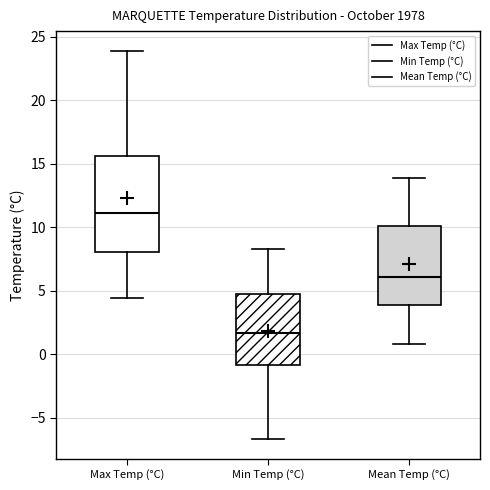

Which box is the tallest, from its lower edge to its upper edge?

Max Temp (°C)